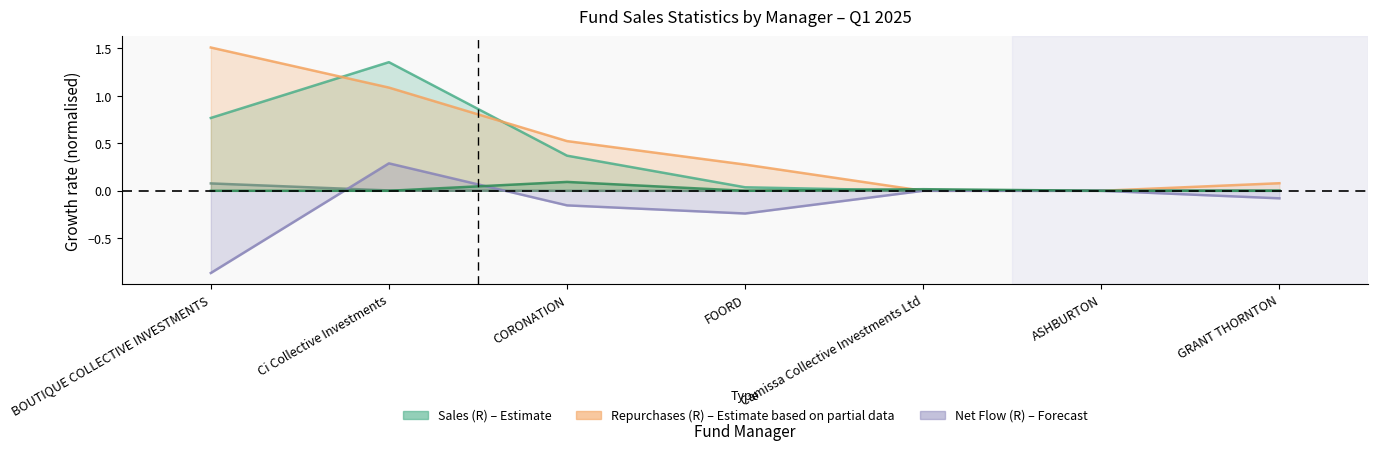

True or false: Sales (R) and Net in/(out) flow (R) cross at least once.

False